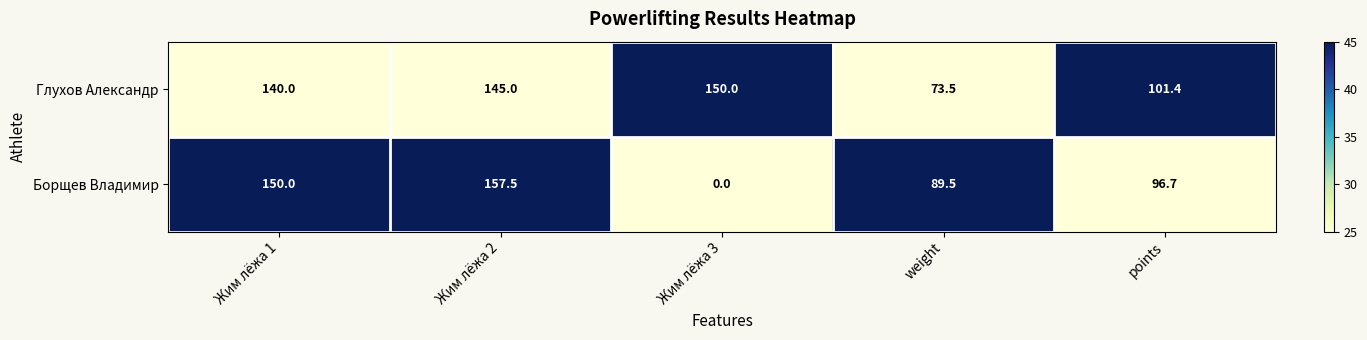

What is the total value across all series at weight?

163.0